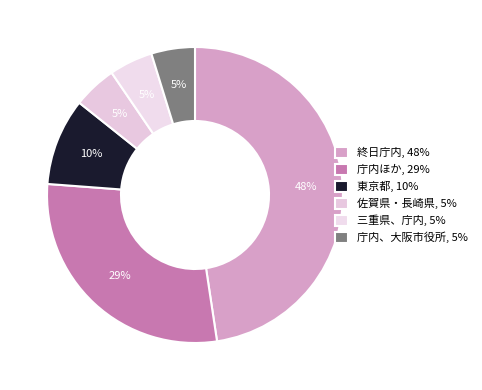

Count the number of slices in the pie.

6